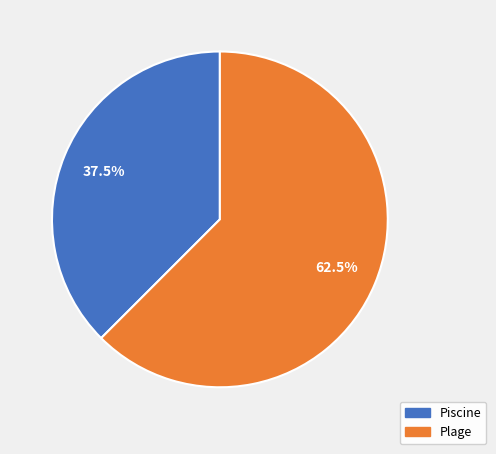

Does Piscine account for over 50% of the chart?

No